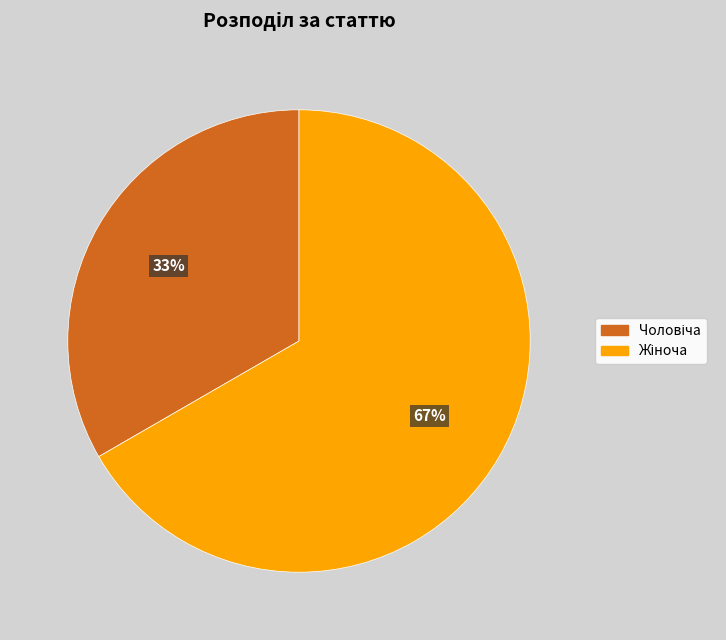

To the nearest percent, what is the average slice percentage?

50%